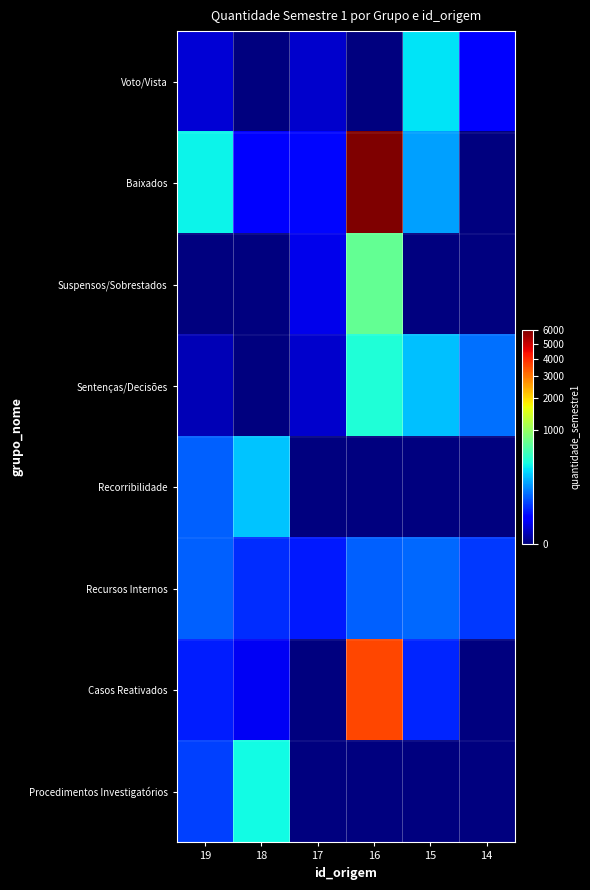

Reading right to left, list all the values displayed in this chart.

Voto/Vista: 14=16	15=304	16=0	17=3	18=0	19=4
Baixados: 14=0	15=166	16=6034	17=18	18=15	19=338
Suspensos/Sobrestados: 14=0	15=0	16=697	17=7	18=0	19=0
Sentenças/Decisões: 14=98	15=224	16=406	17=3	18=0	19=1
Recorribilidade: 14=0	15=0	16=0	17=0	18=233	19=81
Recursos Internos: 14=46	15=89	16=79	17=27	18=37	19=81
Casos Reativados: 14=0	15=33	16=3572	17=0	18=9	19=28
Procedimentos Investigatórios: 14=0	15=0	16=0	17=0	18=363	19=51